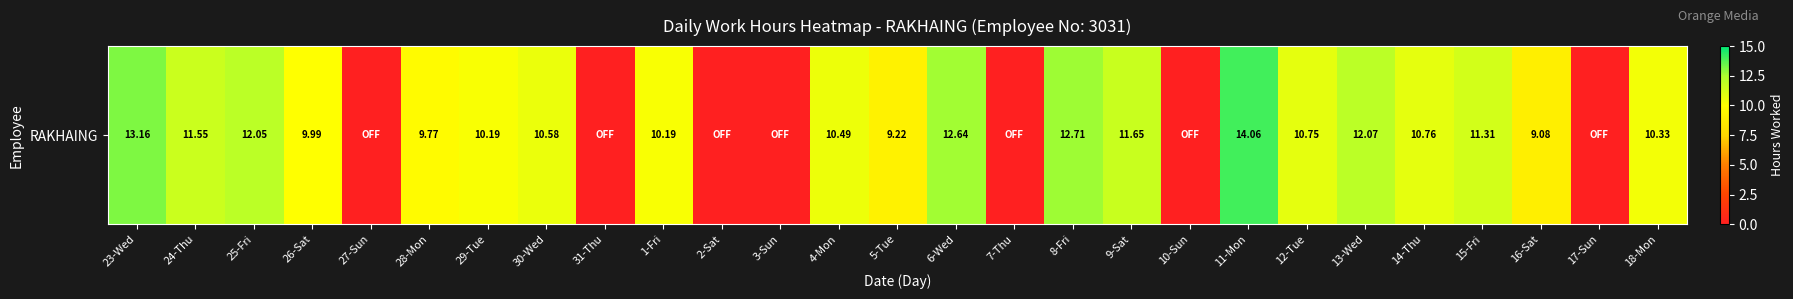

How many values are below 10?

11